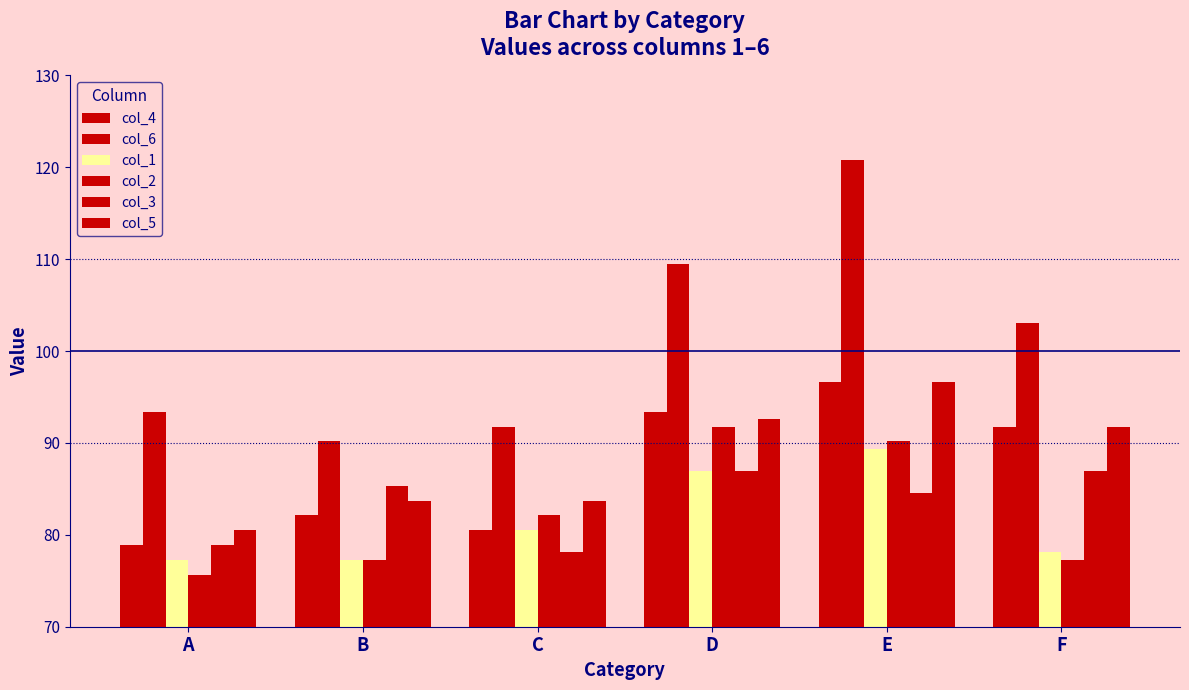

How many data points in col_2 are less than 82?

3